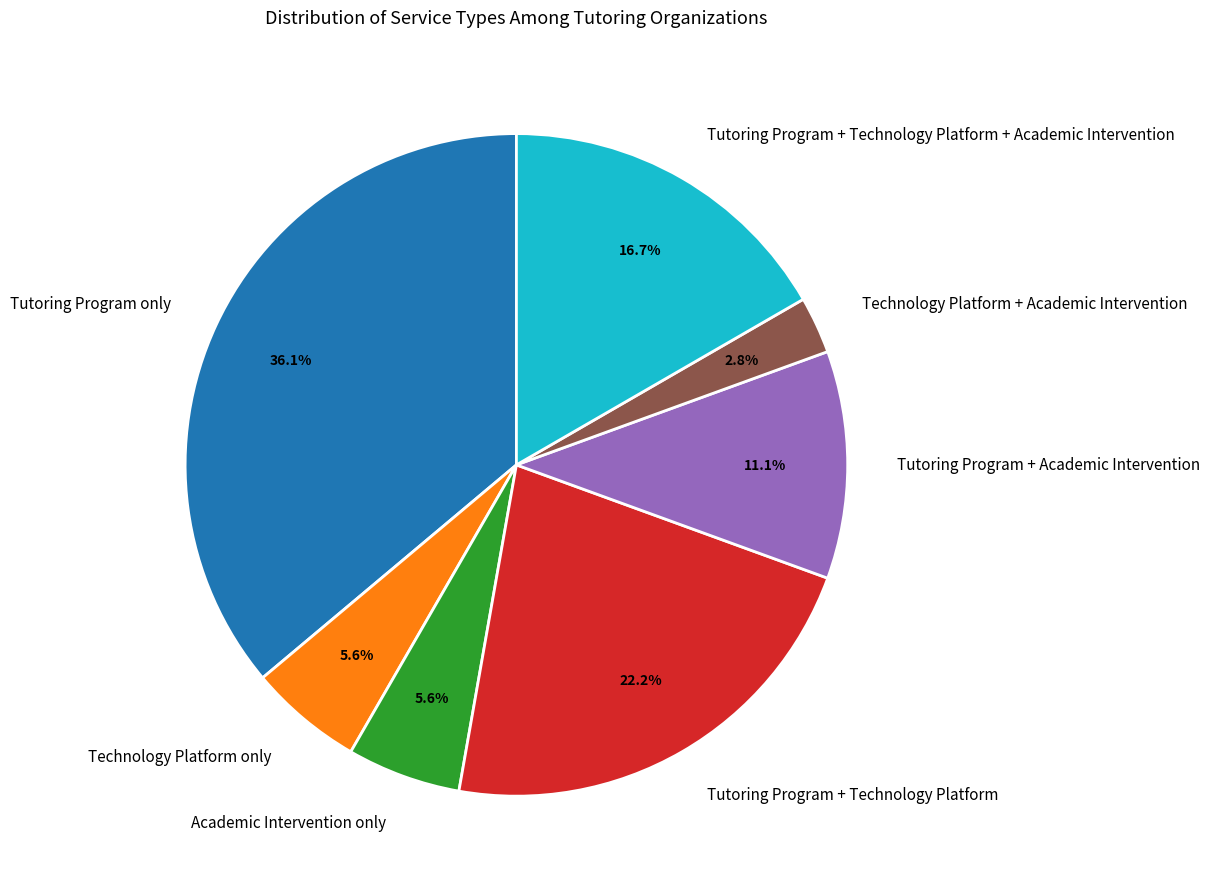

To the nearest percent, what percentage of the pie is Technology Platform + Academic Intervention?

3%